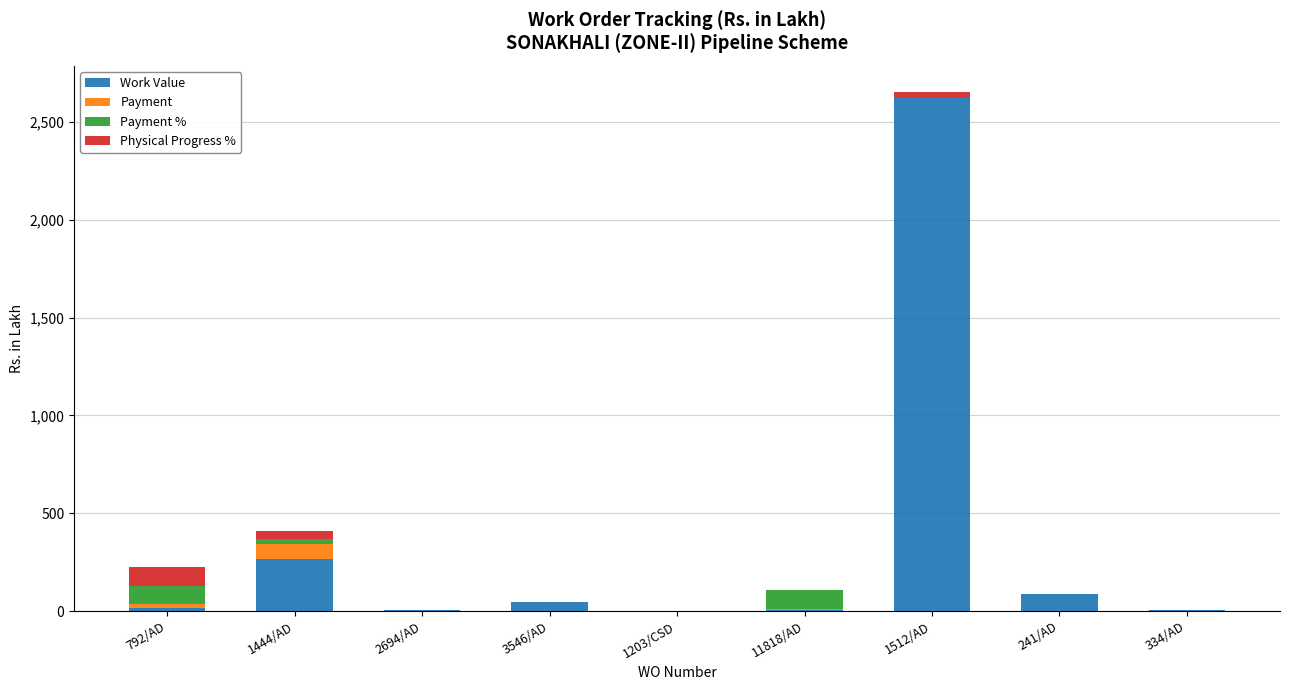

At which category is the sum across all series the highest?

1512/AD